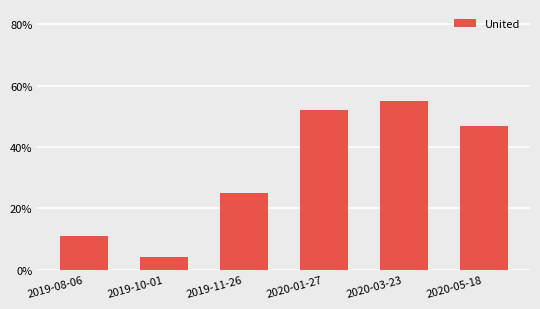

Reading left to right, list all the values displayed in this chart.

2019-08-06=0.1	2019-10-01=0.0	2019-11-26=0.2	2020-01-27=0.5	2020-03-23=0.6	2020-05-18=0.5